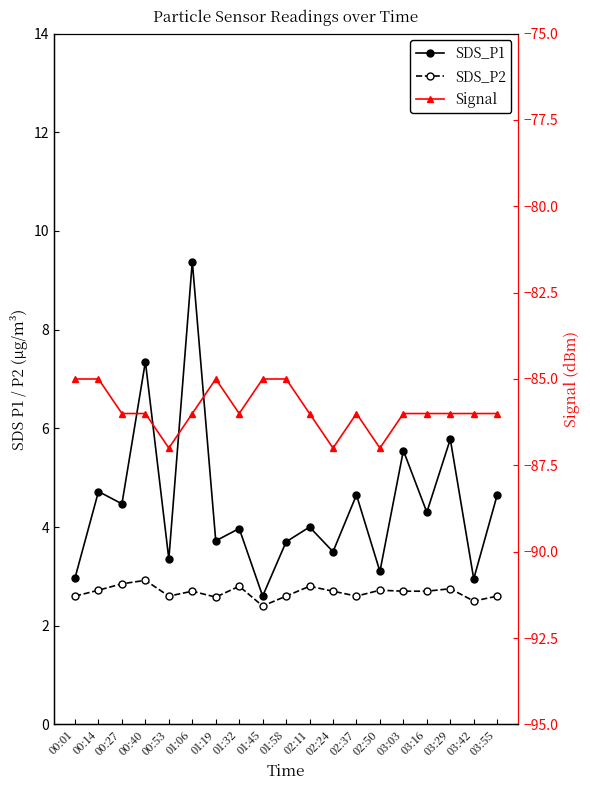

Rank the series at 01:32 from lowest to highest value.

Signal, SDS_P2, SDS_P1